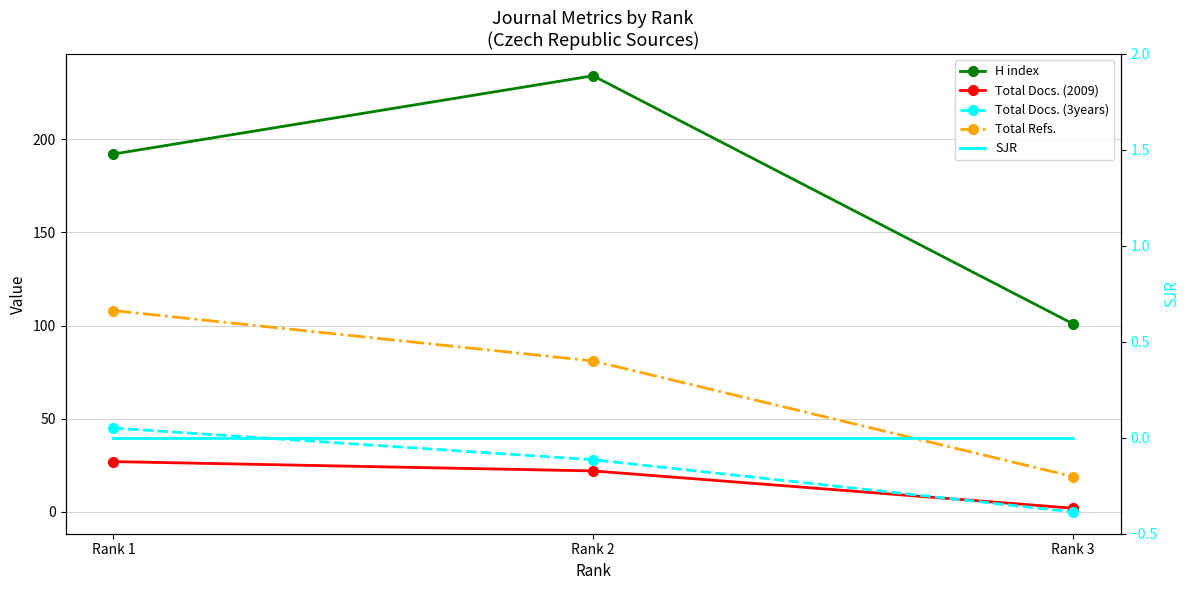

Reading left to right, list all the values displayed in this chart.

H index: Rank 1=192	Rank 2=234	Rank 3=101
Total Docs. (2009): Rank 1=27	Rank 2=22	Rank 3=2
Total Docs. (3years): Rank 1=45	Rank 2=28	Rank 3=0
Total Refs.: Rank 1=108	Rank 2=81	Rank 3=19
SJR: Rank 1=0	Rank 2=0	Rank 3=0